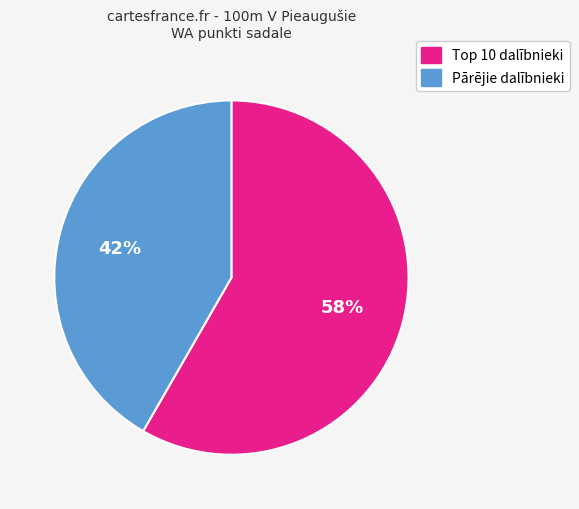

How many segments does this pie chart have?

2